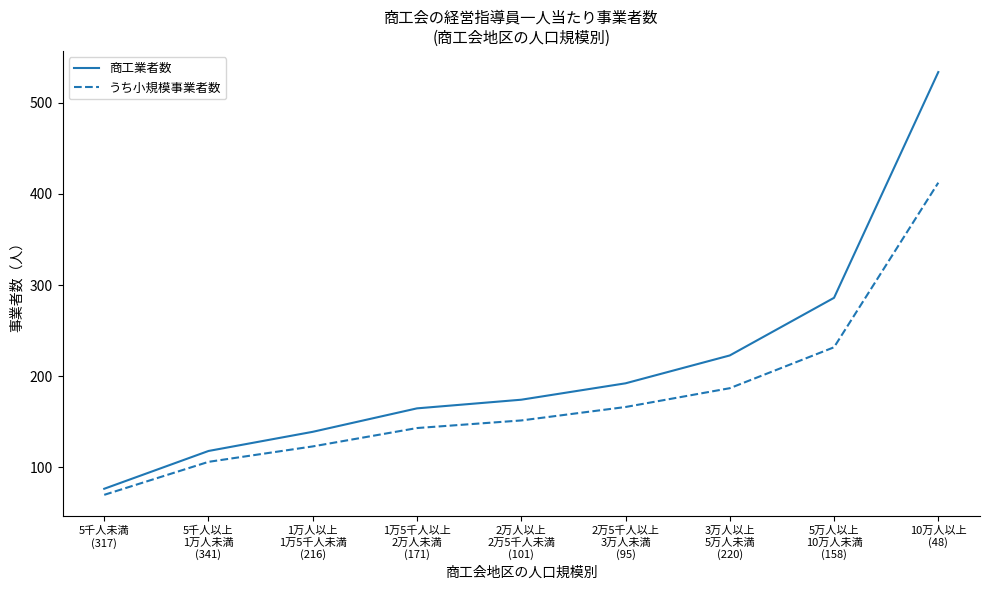

At which category does the chart reach its minimum across all series?

5千人未満
(317)